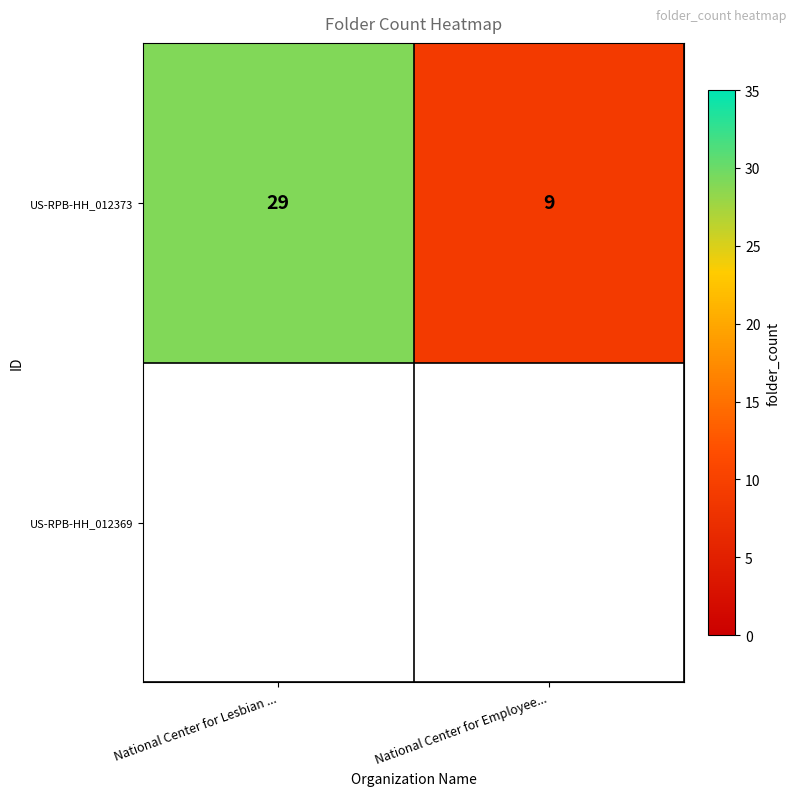

The value at National Center for Lesbian ... is 8. True or false?

False